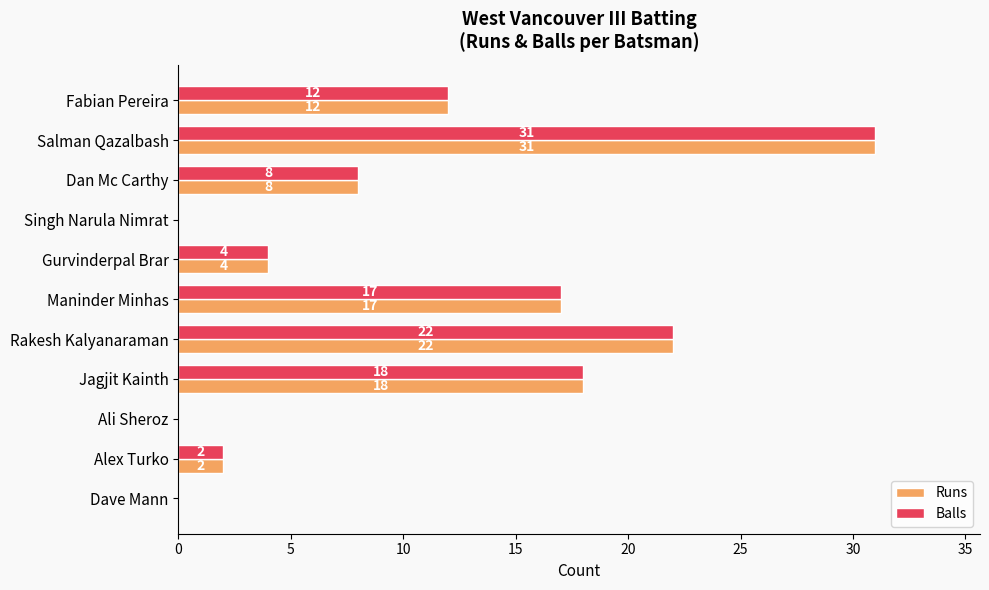

What is the sum of all Runs values?

114